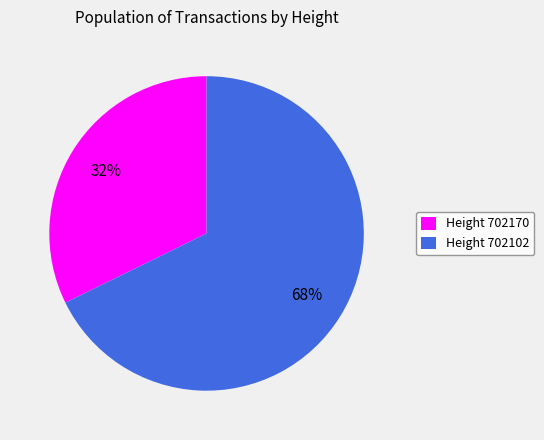

Count the number of slices in the pie.

2